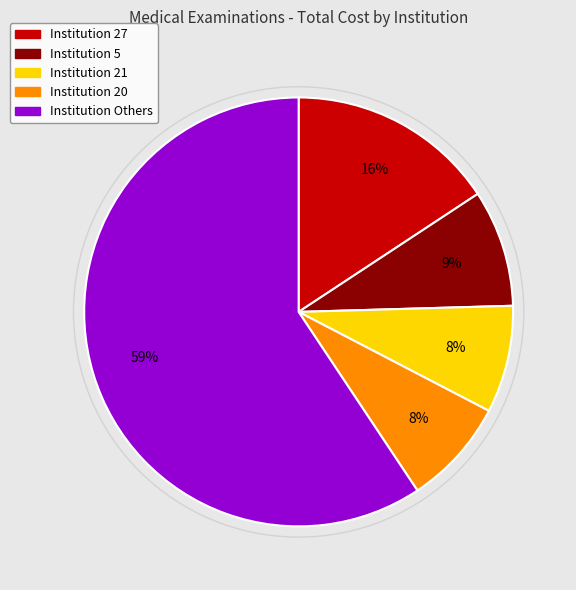

To the nearest percent, what is the difference between the largest and smallest slice percentages?

51%